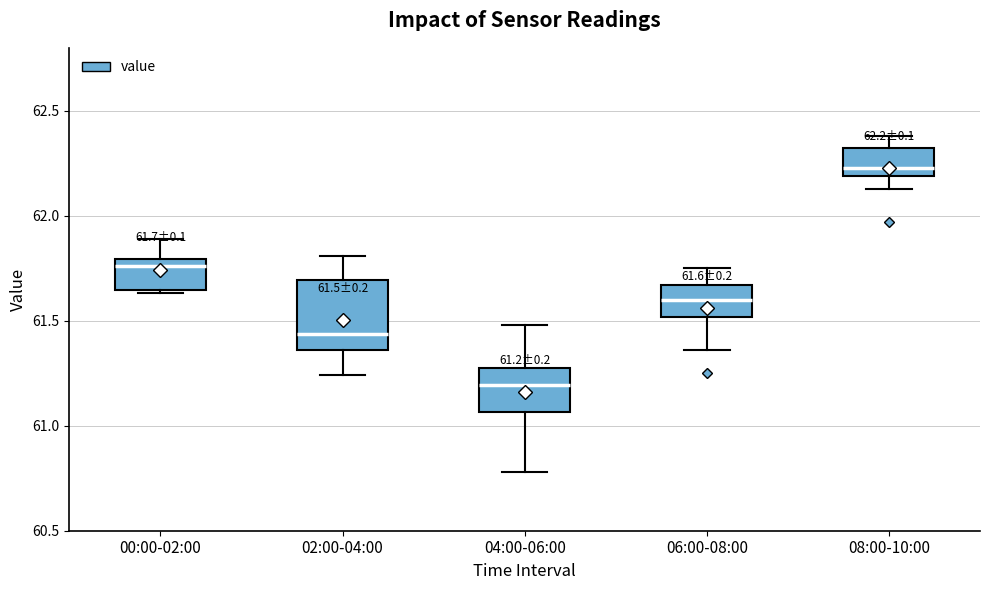

Which box is the tallest, from its lower edge to its upper edge?

02:00-04:00